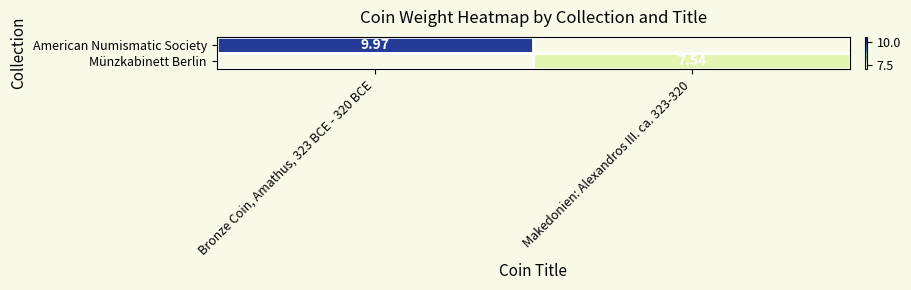

Is the value of Münzkabinett Berlin at Makedonien: Alexandros III. ca. 323-320 greater than the value of American Numismatic Society at Bronze Coin, Amathus, 323 BCE - 320 BCE?

No